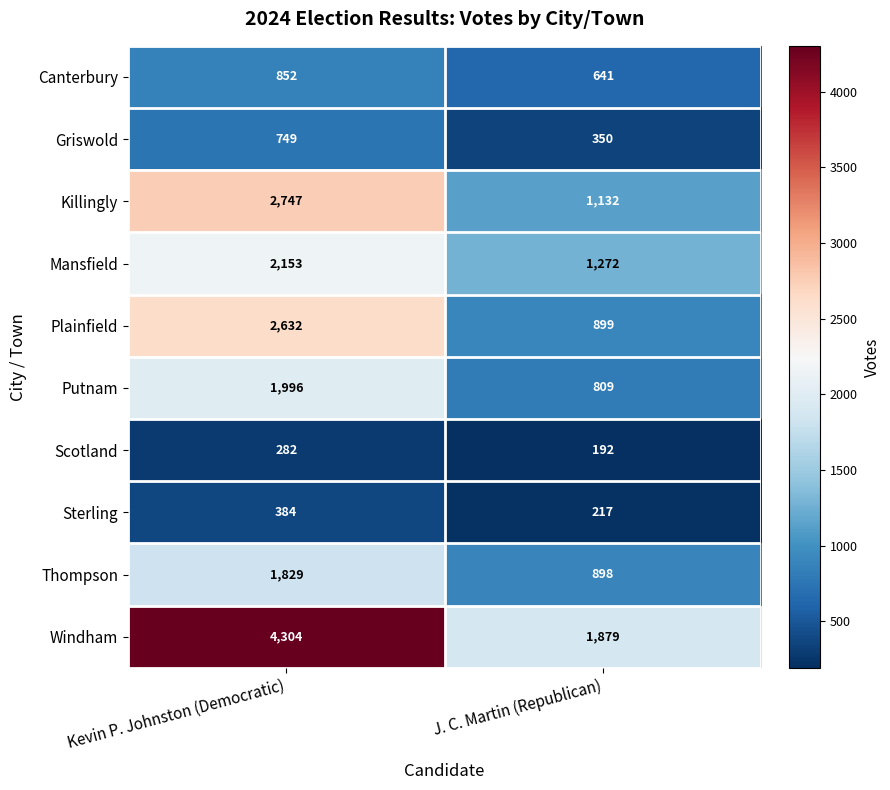

What is the minimum value for Canterbury?

641